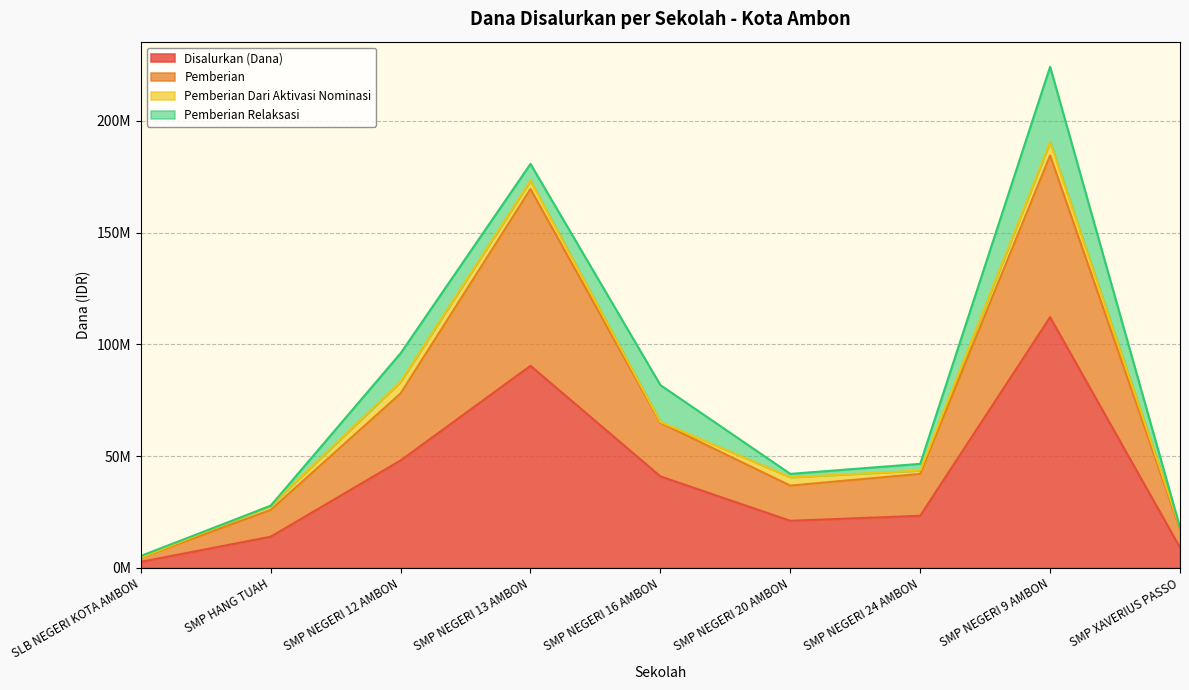

What is the value of the Pemberian point at the 4th from the left?

169500000